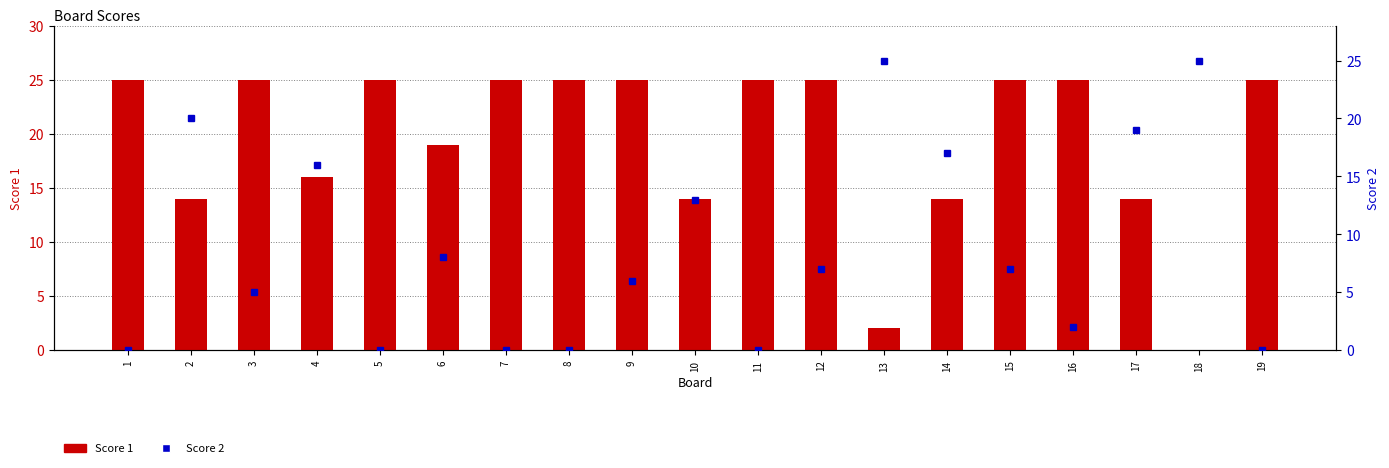

How many groups of bars are there?

19